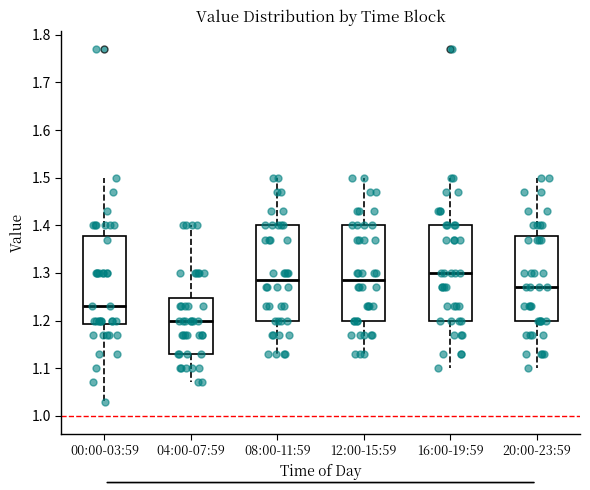

Which box's median line is the highest?

16:00-19:59